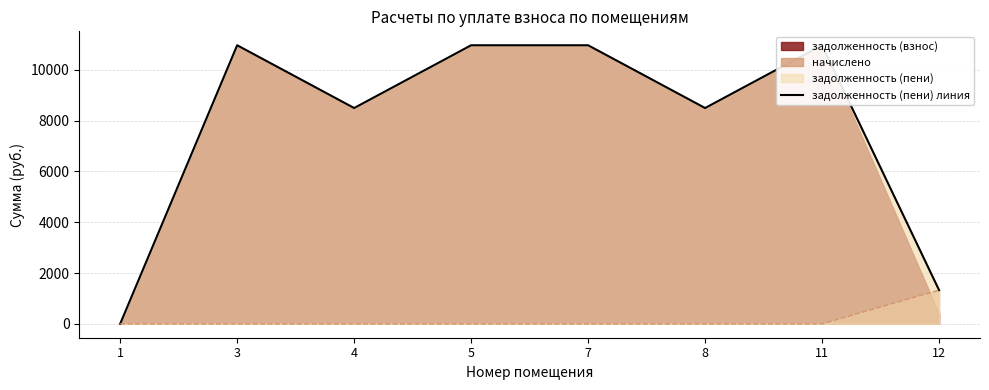

What is the difference between the maximum and second lowest values?

9645.1